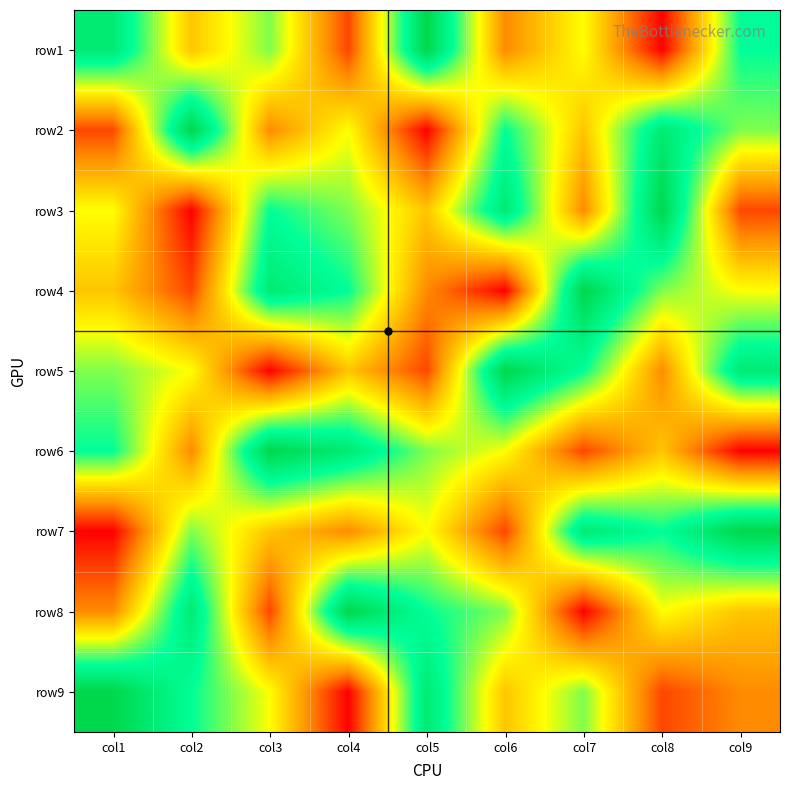

Between col5 and col3, which is larger?

col5